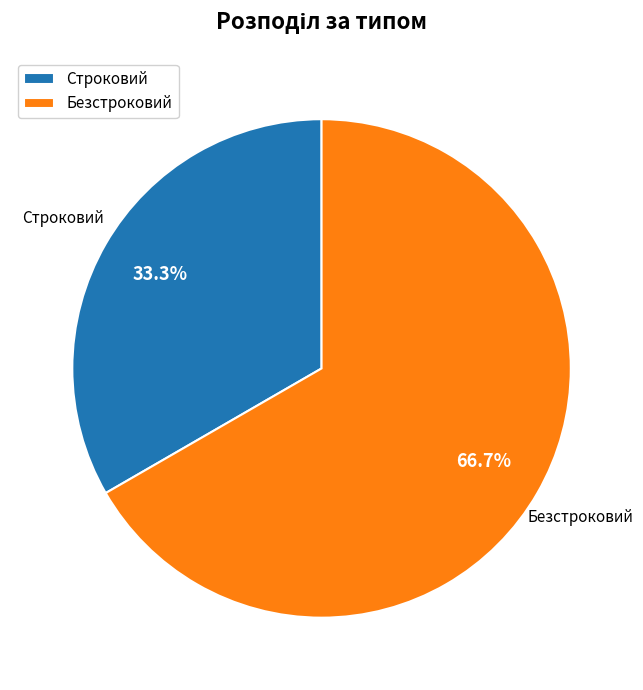

The Безстроковий slice represents 54% of the pie. True or false?

False